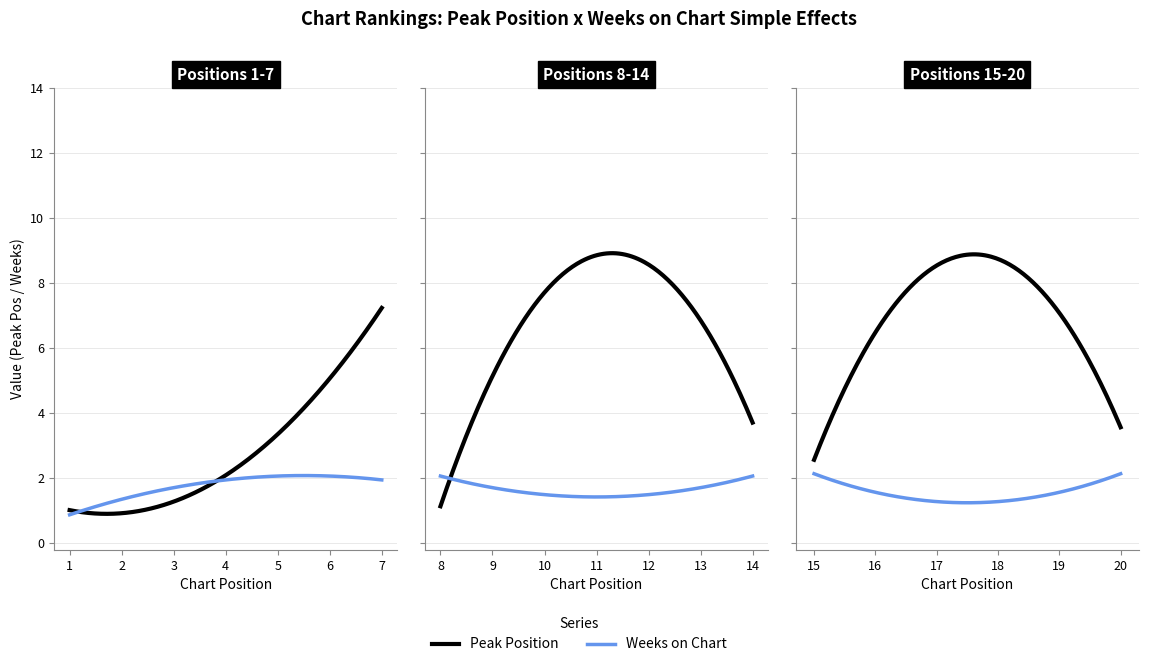

How many interior local peaks does the Weeks on Chart series have?

1